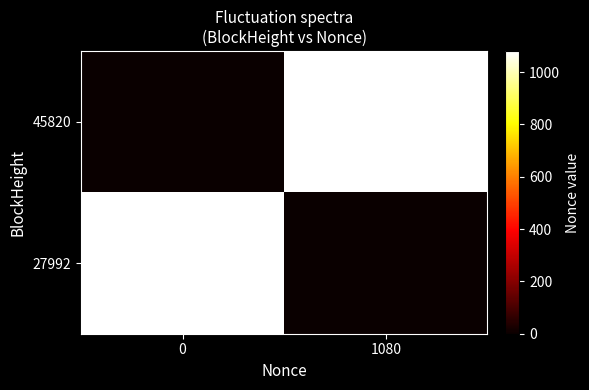

What is the difference between the highest and lowest values at 0?

1080